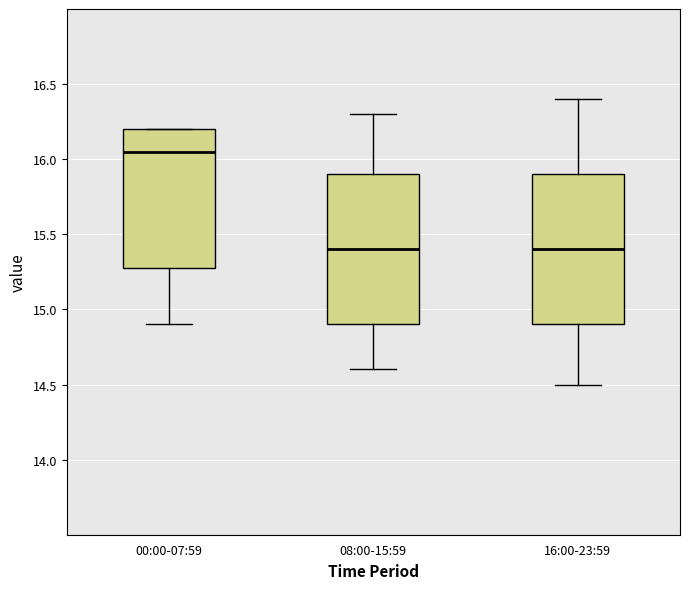

Where does the lower whisker of the box for 08:00-15:59 end on the y-axis? The values are not printed on the chart, so give them approximately, as read against the axis.

14.60